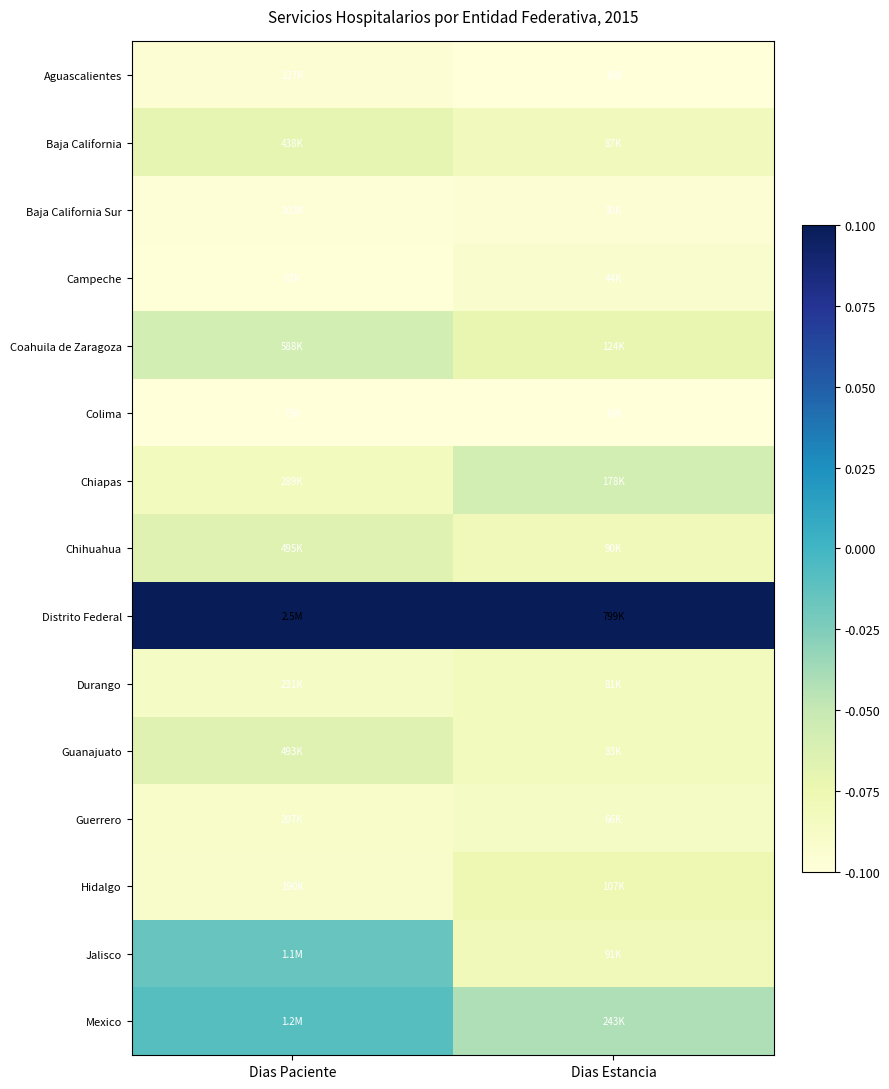

Which category has the lowest value across all series?

Dias Paciente